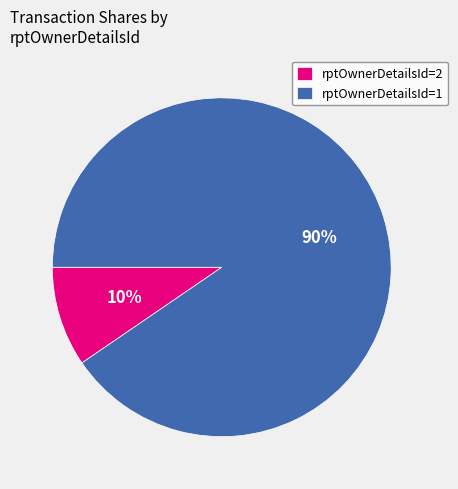

How many slices are in this pie chart?

2